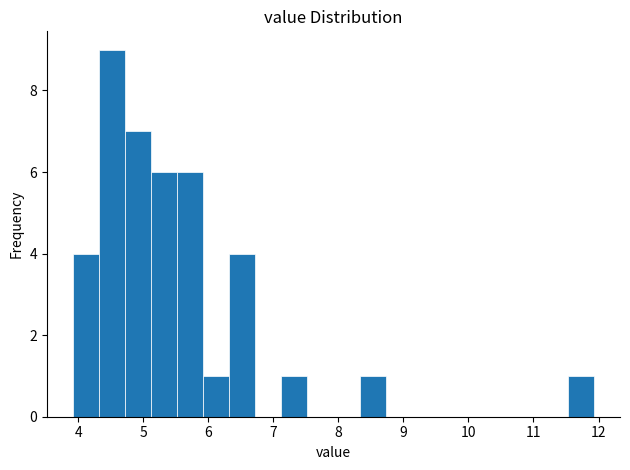

Reading left to right, transcribe this chart: for each bar, give the range it covers on the x-axis and its height. Neither the bar edges nor the heights are printed on the chart, so give them approximately, as read against the axes.

3.9 to 4.3: 4
4.3 to 4.7: 9
4.7 to 5.1: 7
5.1 to 5.5: 6
5.5 to 5.9: 6
5.9 to 6.3: 1
6.3 to 6.7: 4
6.7 to 7.1: 0
7.1 to 7.5: 1
7.5 to 7.9: 0
7.9 to 8.3: 0
8.3 to 8.7: 1
8.7 to 9.1: 0
9.1 to 9.5: 0
9.5 to 9.9: 0
9.9 to 10.3: 0
10.3 to 10.7: 0
10.7 to 11.1: 0
11.1 to 11.5: 0
11.5 to 11.9: 1